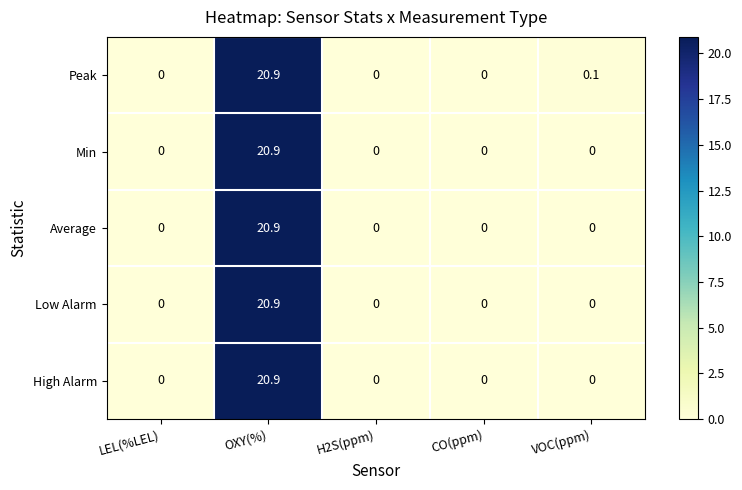

Which category has the highest value across all series?

OXY(%)